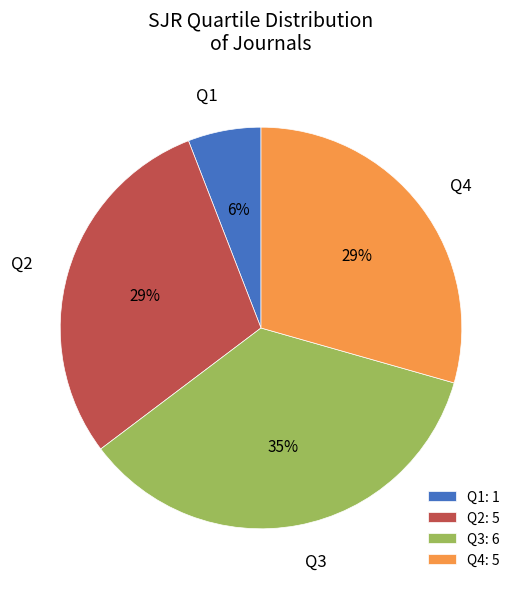

Which category has the smallest portion of the pie?

Q1